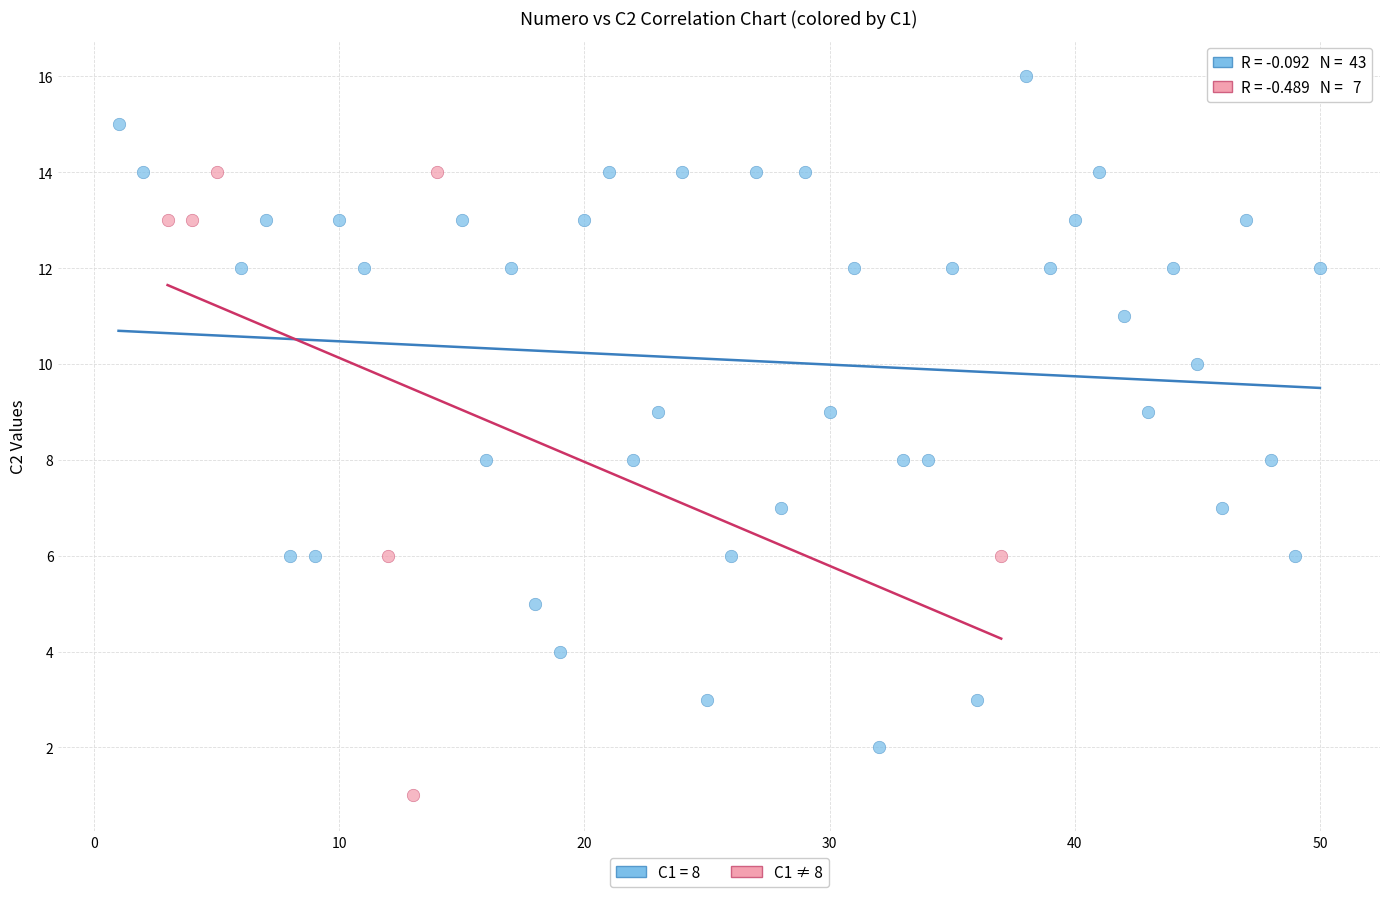

Which series reaches the maximum Y coordinate?

C1 = 8